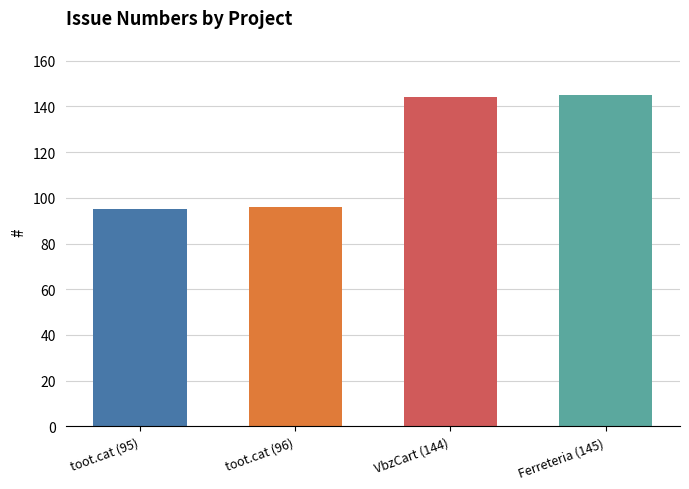

What is the maximum value shown in the chart?

145